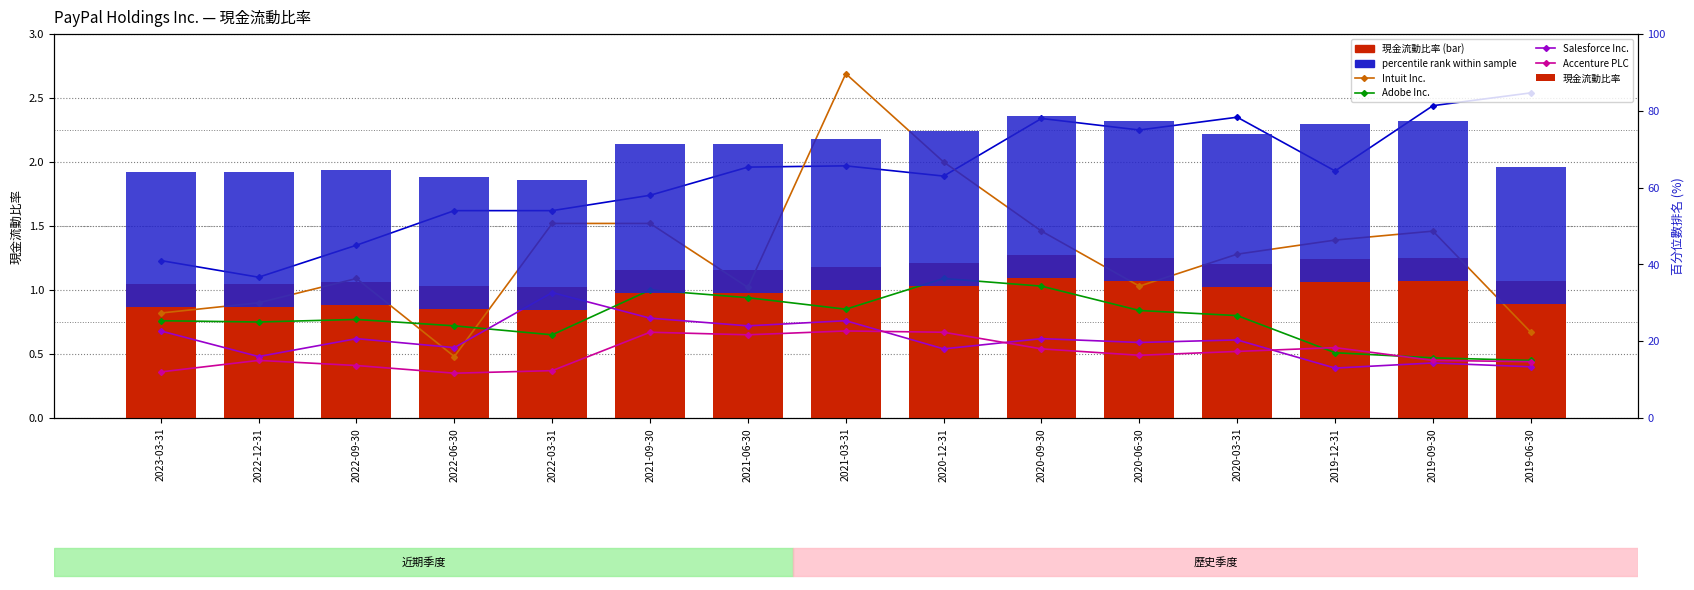

Is it true that Microsoft Corp. equals 2.9 at 2021-06-30?

False